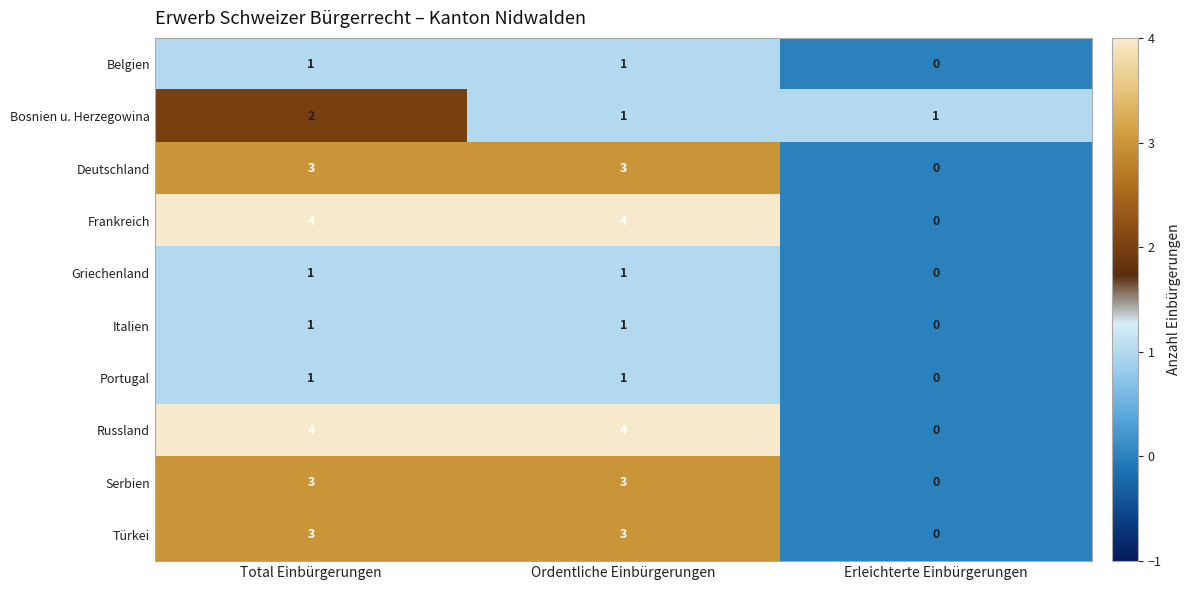

The Russland series shows 6 at Ordentliche Einbürgerungen. True or false?

False